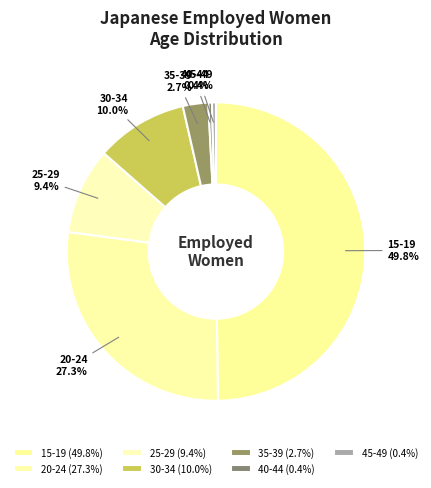

Count the number of slices in the pie.

7